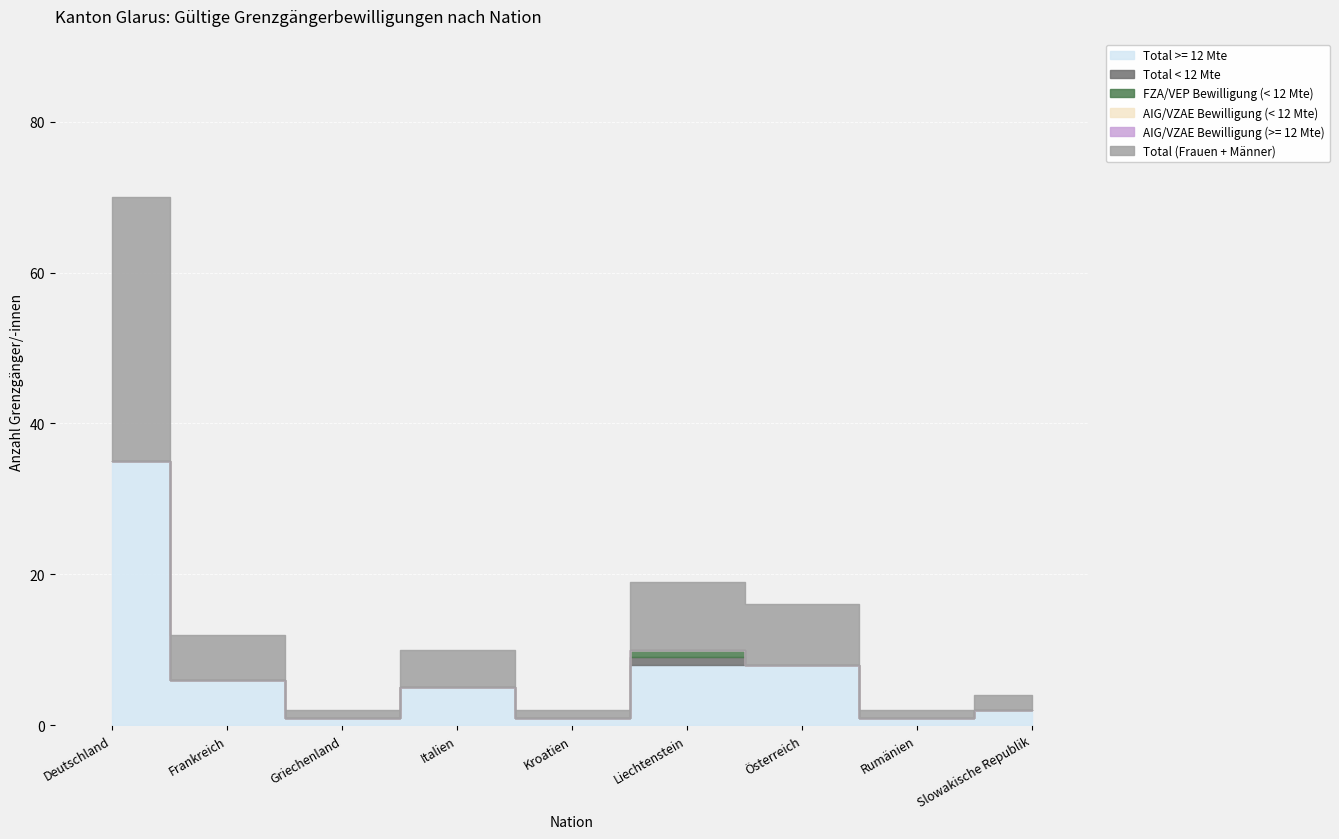

At which category is the sum across all series the highest?

Deutschland